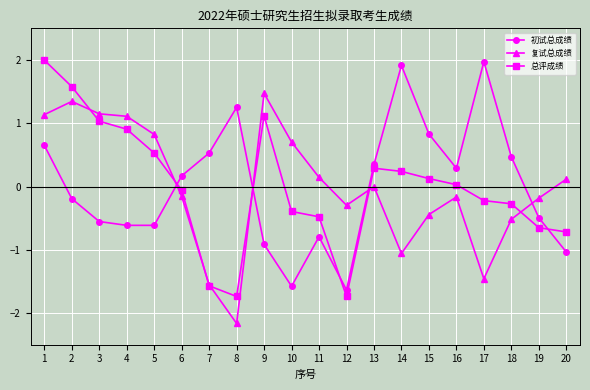

What is the approximate value of 总评成绩 at 4?

0.9